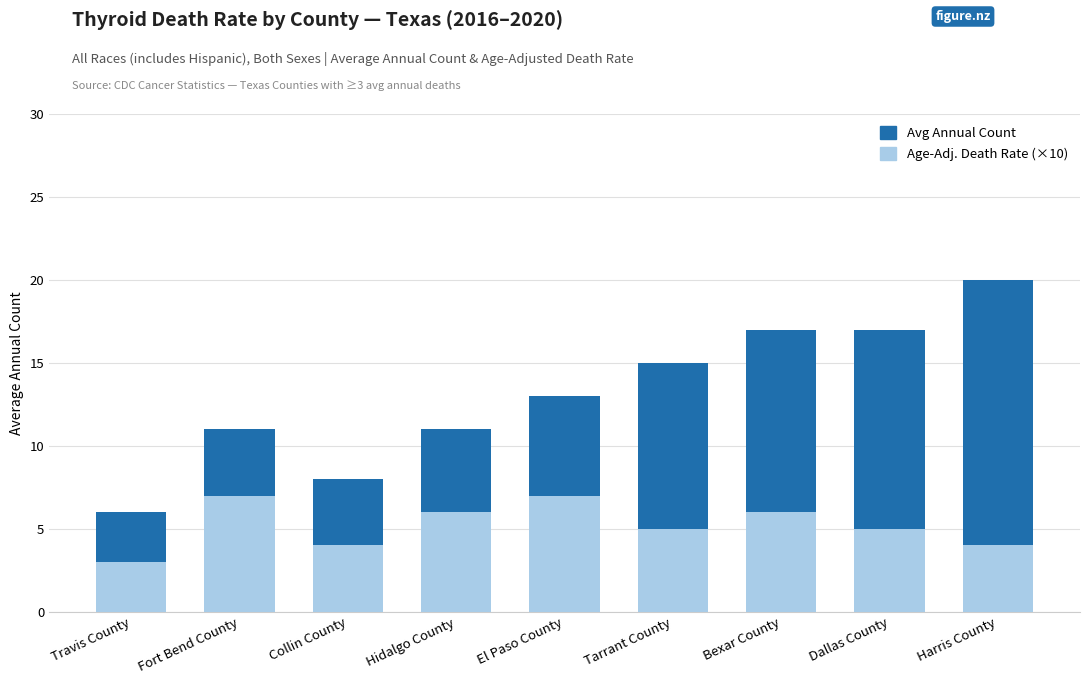

At which category is the sum across all series the highest?

Harris County